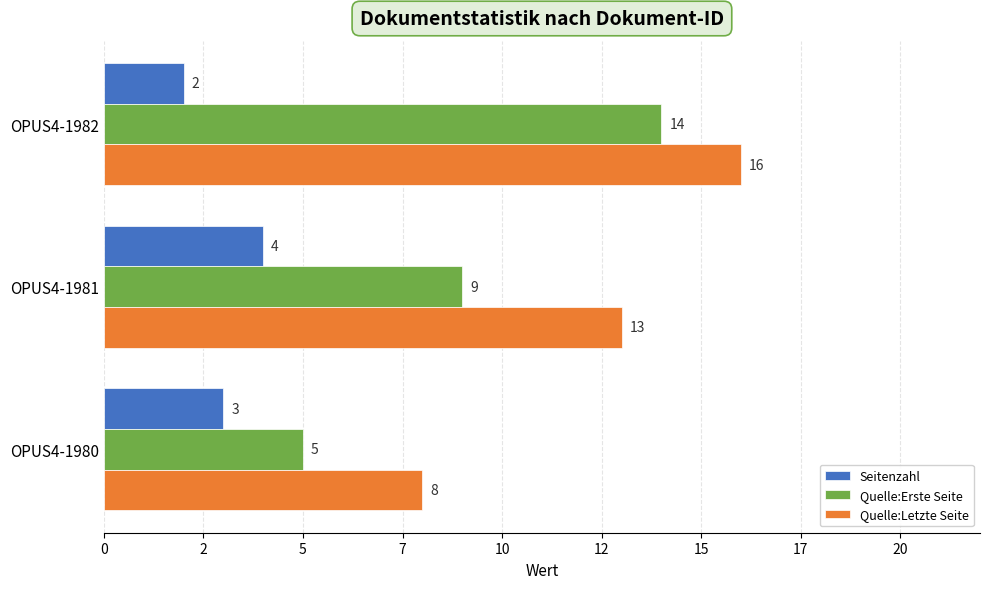

What is the difference between the maximum and minimum values in the Quelle:Letzte Seite series?

8